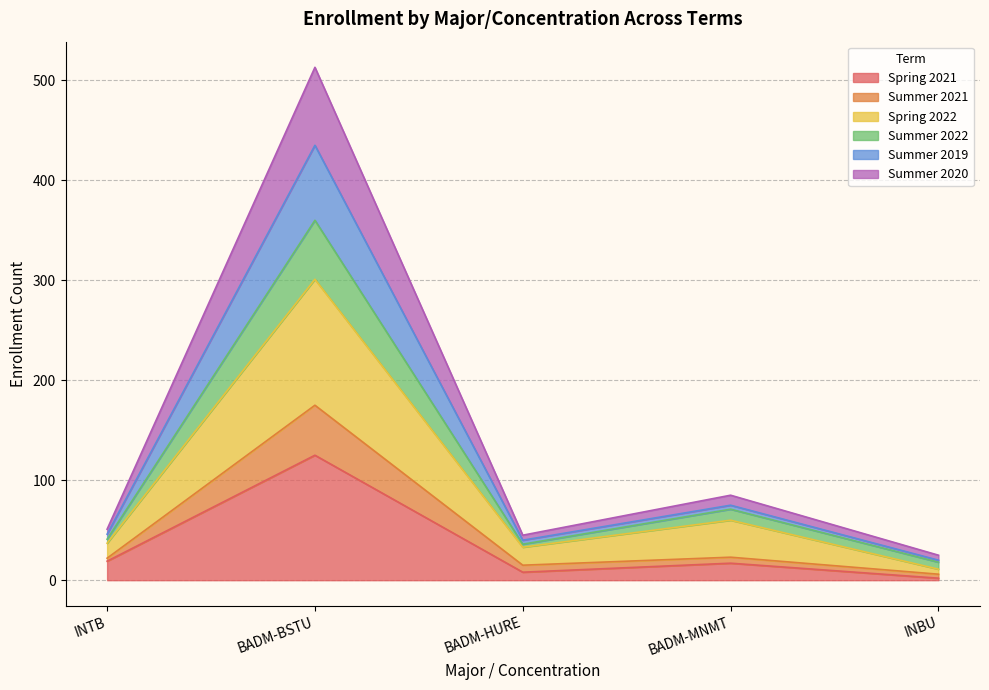

At how many categories does at least one series exceed 321?

1